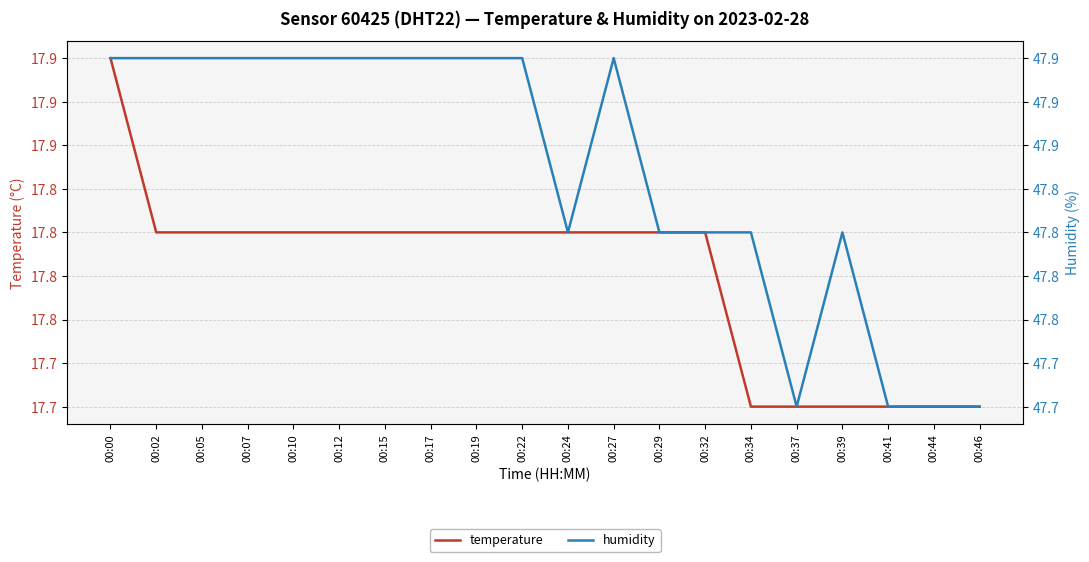

What is the value of the humidity point at the 18th from the left?

47.7